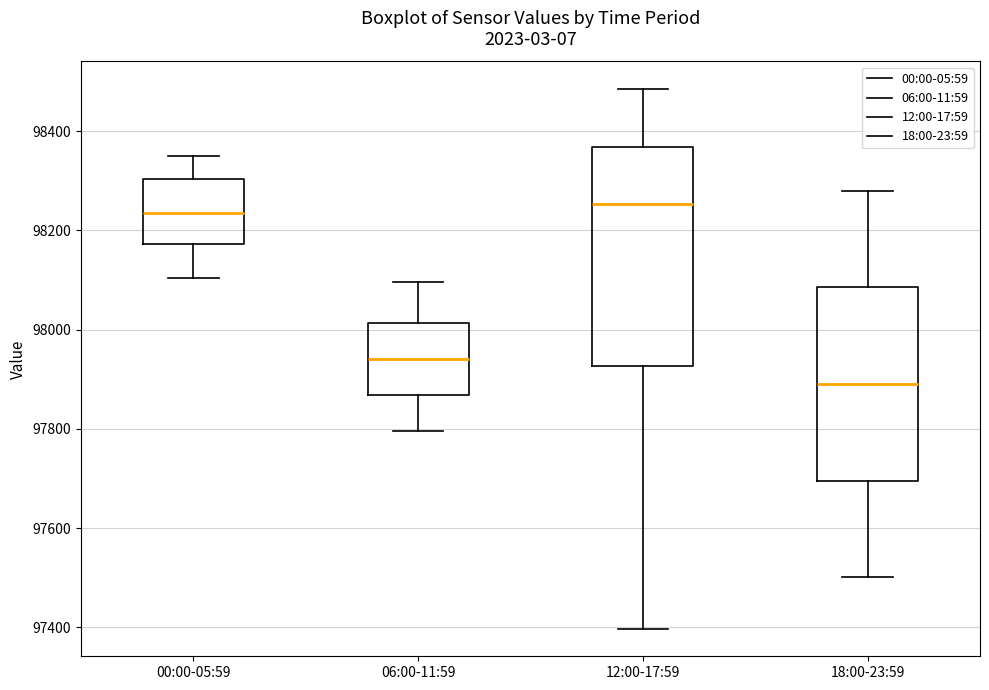

Reading left to right, transcribe this box plot: for each box, give where its median line is, the range the box spans, and where its two whiskers end, as read against the y-axis. The values are not printed on the chart, so give them approximately, as read against the axis.

00:00-05:59: median 98240, box 98180 to 98300, whiskers 98100 to 98340
06:00-11:59: median 97940, box 97860 to 98020, whiskers 97800 to 98100
12:00-17:59: median 98260, box 97920 to 98360, whiskers 97400 to 98480
18:00-23:59: median 97900, box 97700 to 98080, whiskers 97500 to 98280